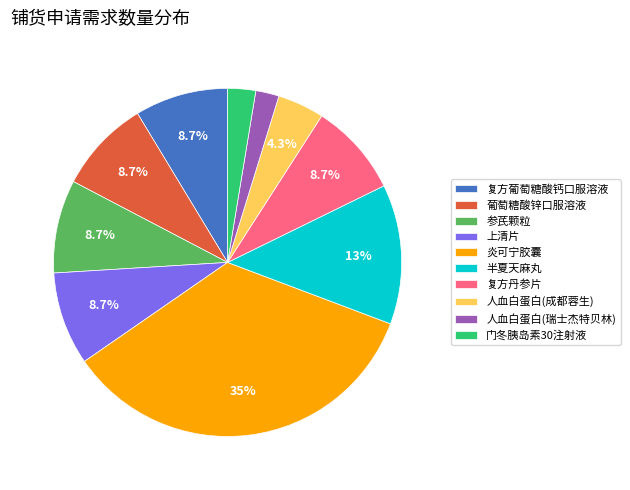

The 复方葡萄糖酸钙口服溶液 slice represents 9% of the pie. True or false?

True